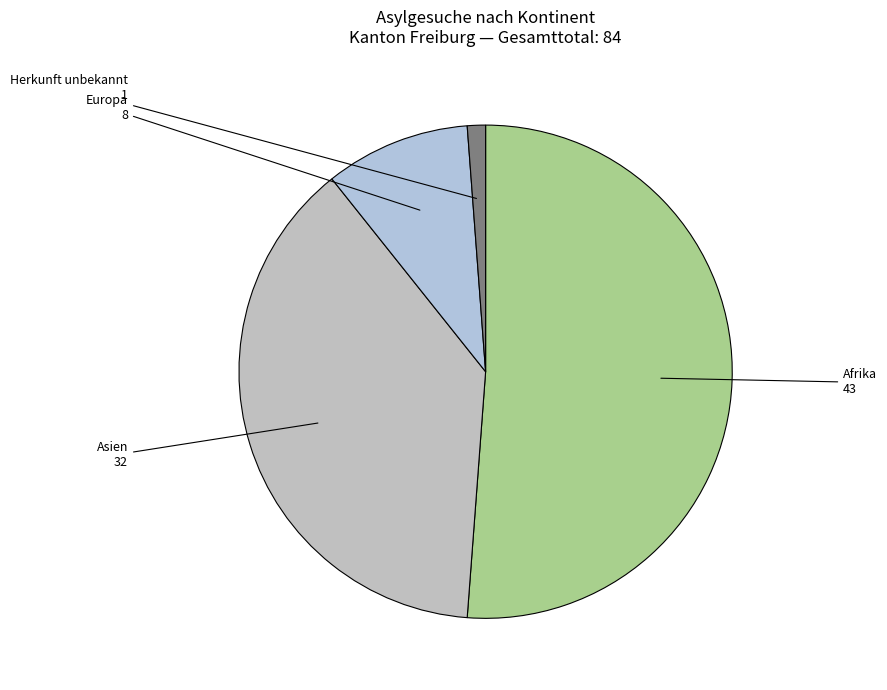

Is there a majority slice in this chart?

Yes